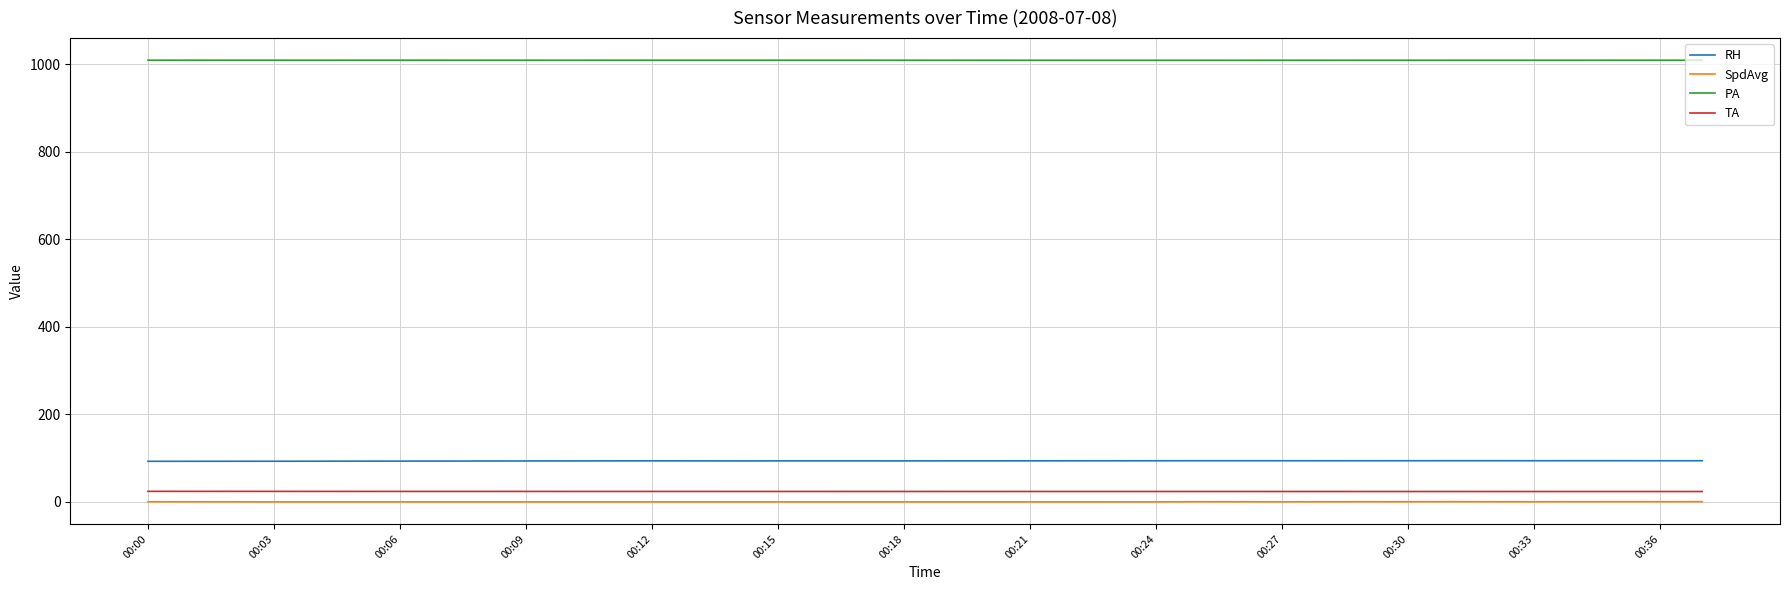

What is the highest value of the TA series?

24.0